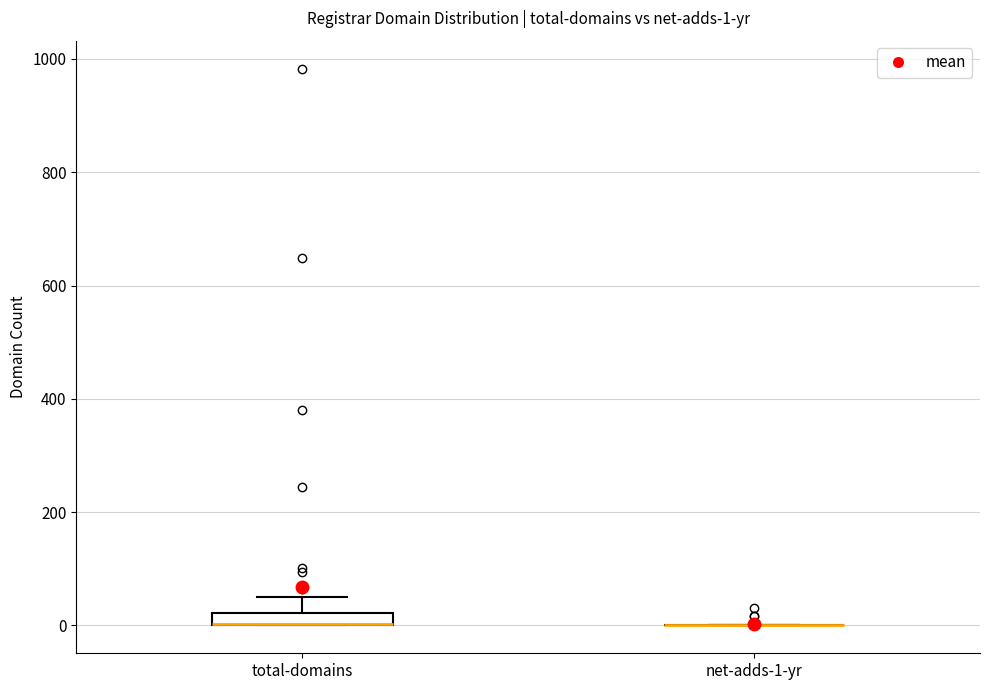

Which box is the tallest, from its lower edge to its upper edge?

total-domains